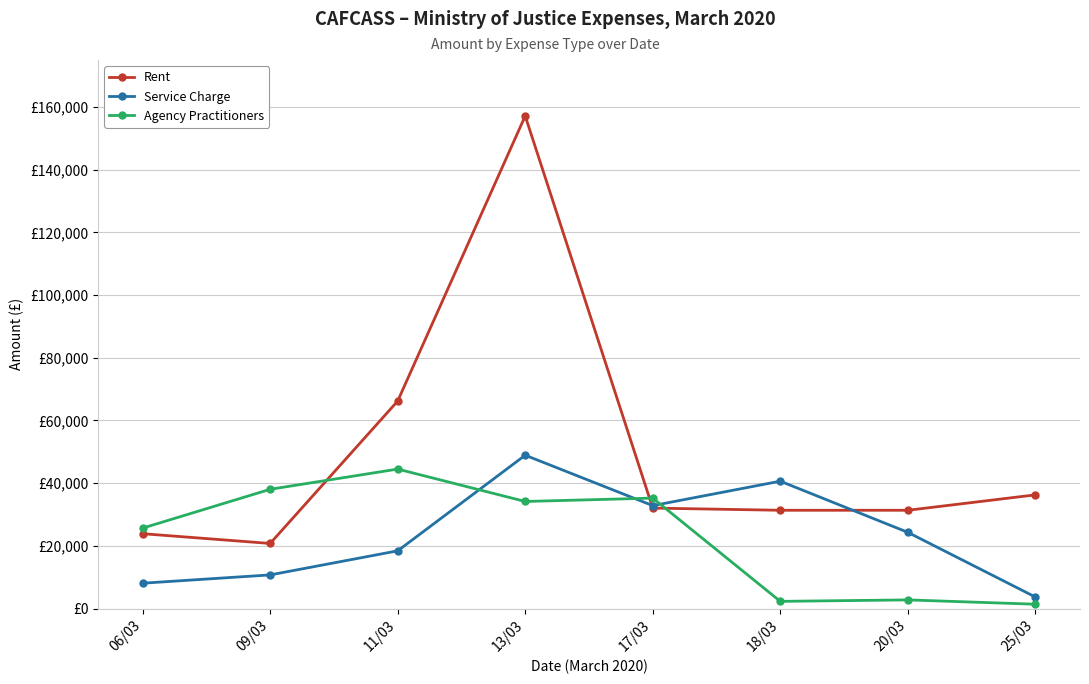

Between 11/03 and 20/03, which is larger?

11/03